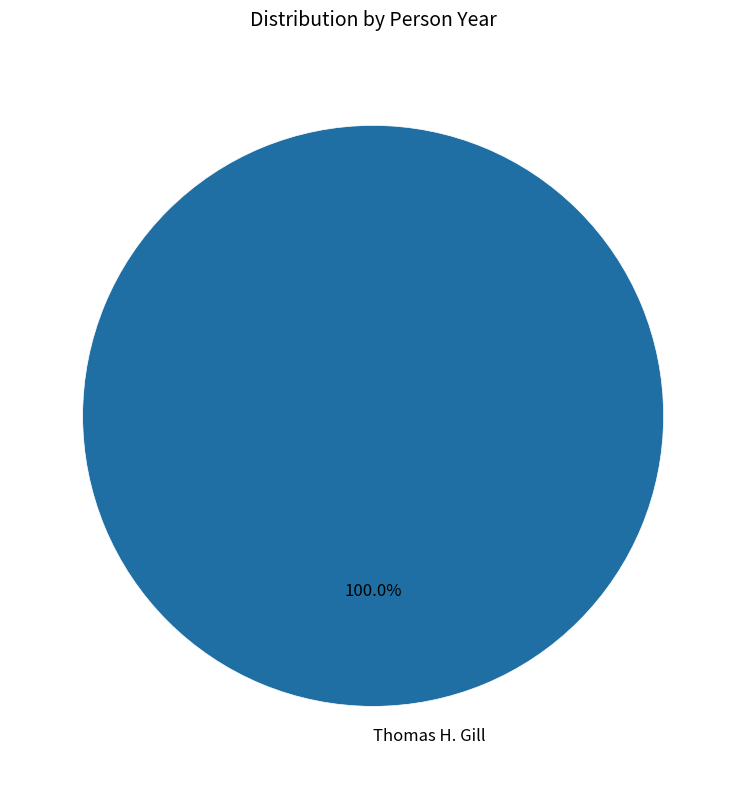

The Thomas H. Gill slice represents 100% of the pie. True or false?

True